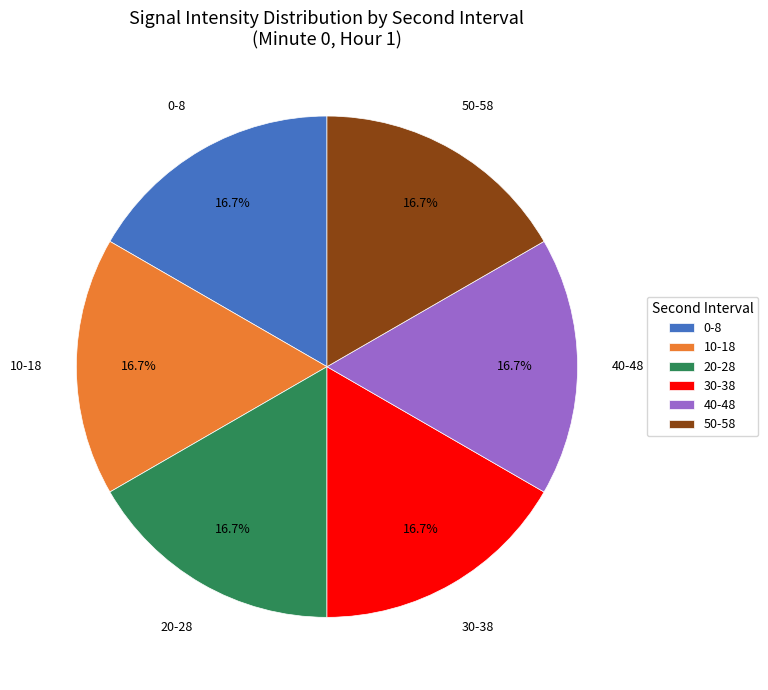

Do 40-48 and 20-28 together represent more than half of the pie?

No